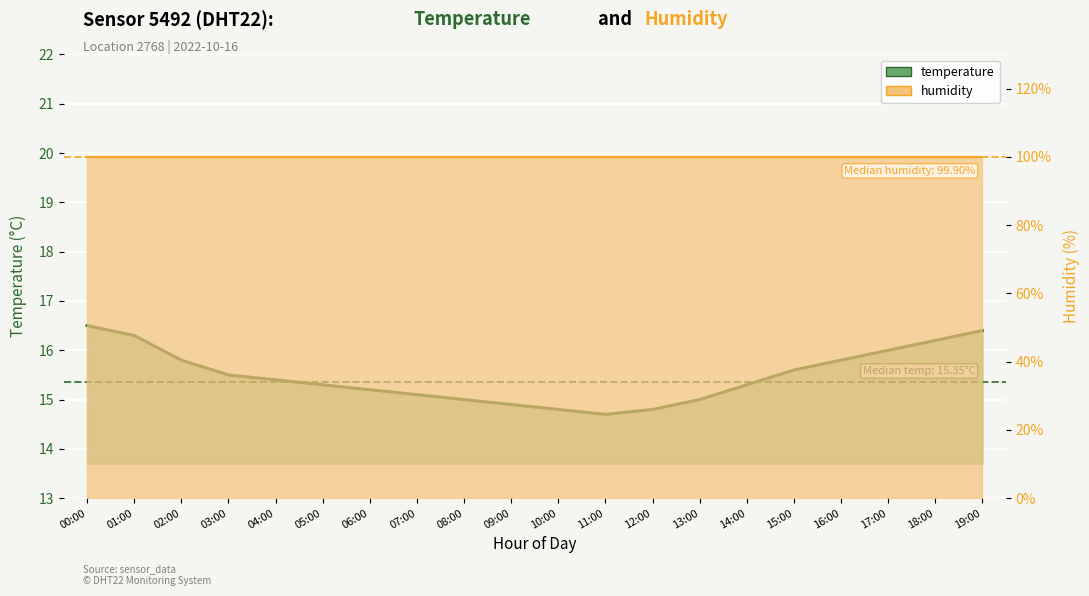

What is the label of the 19th point from the right?

01:00